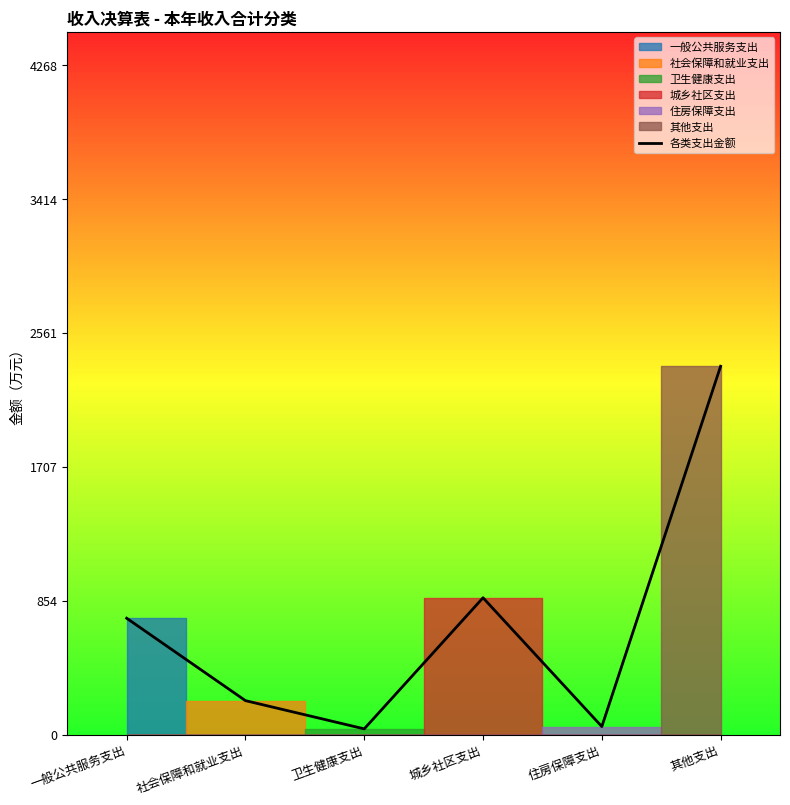

Where is 各类支出金额 nearest to the value 1192?

城乡社区支出